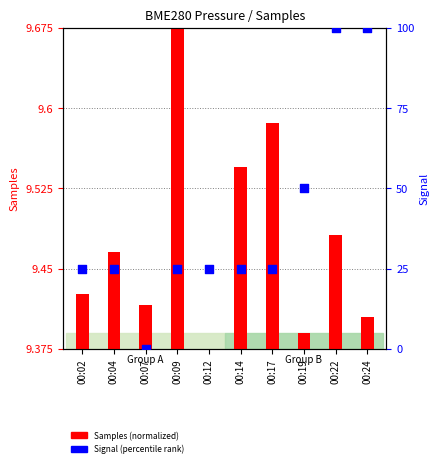

Which series contains the lowest Y value?

Samples (normalized)